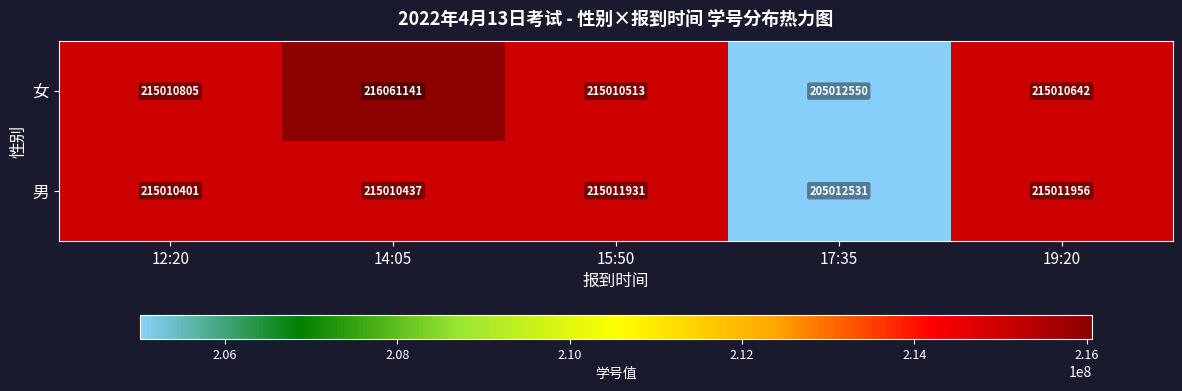

What is the approximate value of 女 at 19:20, to the nearest 10?

215010640